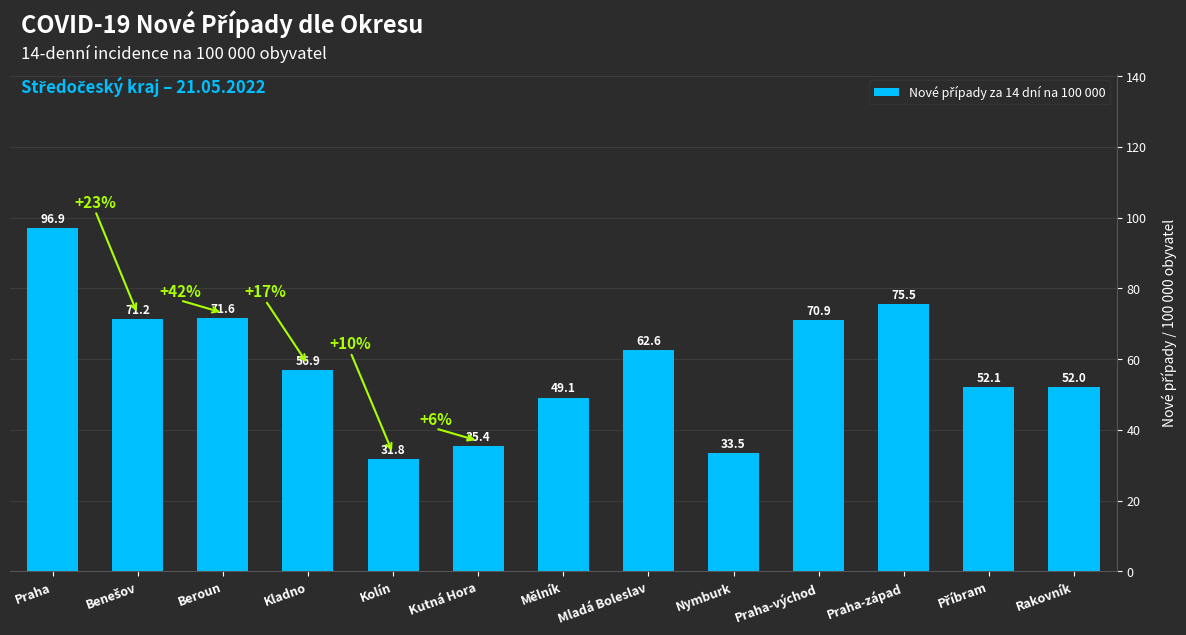

Which label corresponds to the smallest value in the chart?

Kolín